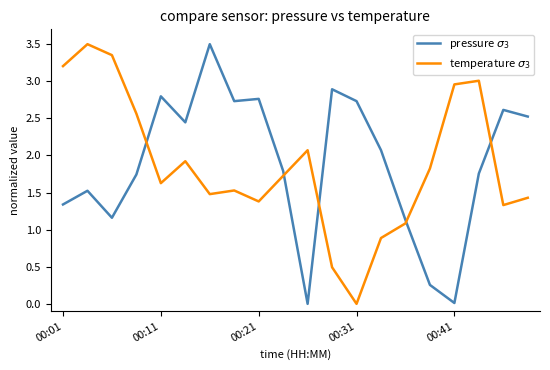

How many distinct data groups are displayed?

2